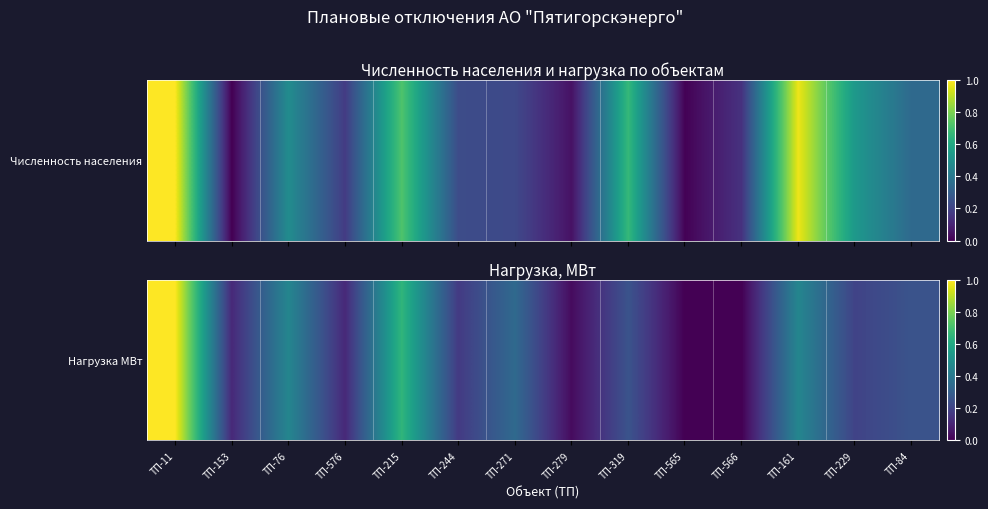

What is the approximate value at ТП-161?

0.5